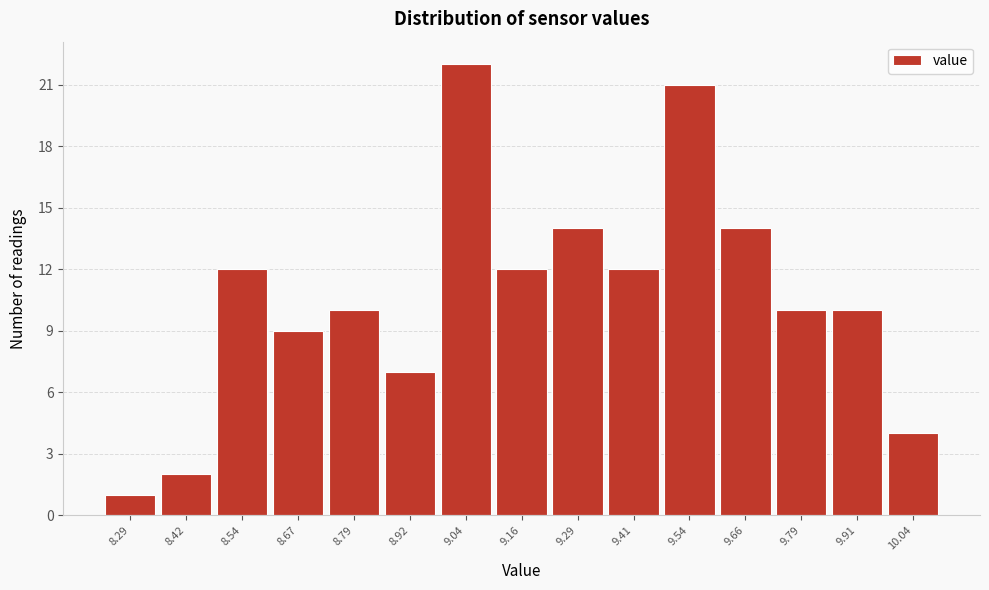

Over which range of the x-axis is the bar tallest?

8.98 to 9.10